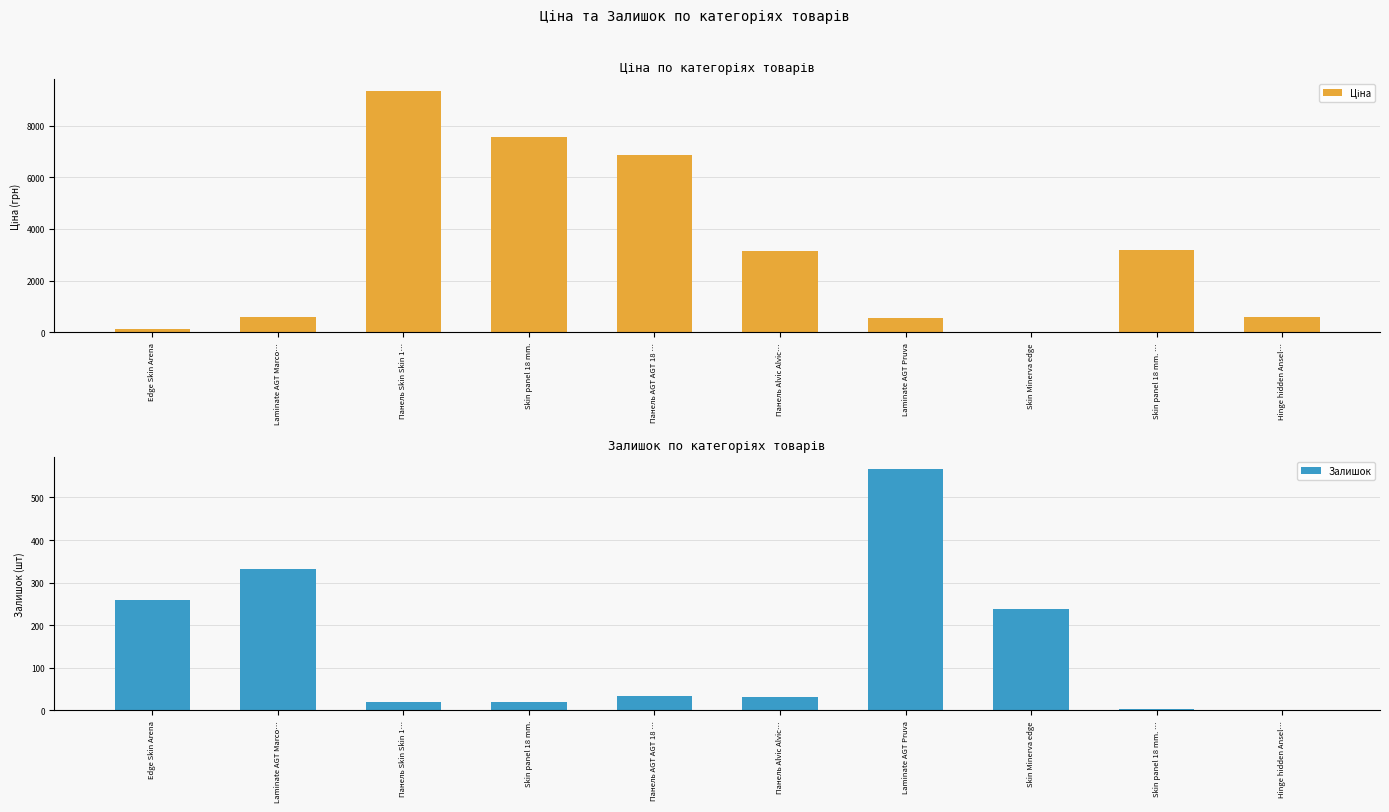

What is the sum of all Ціна values?

31939.1